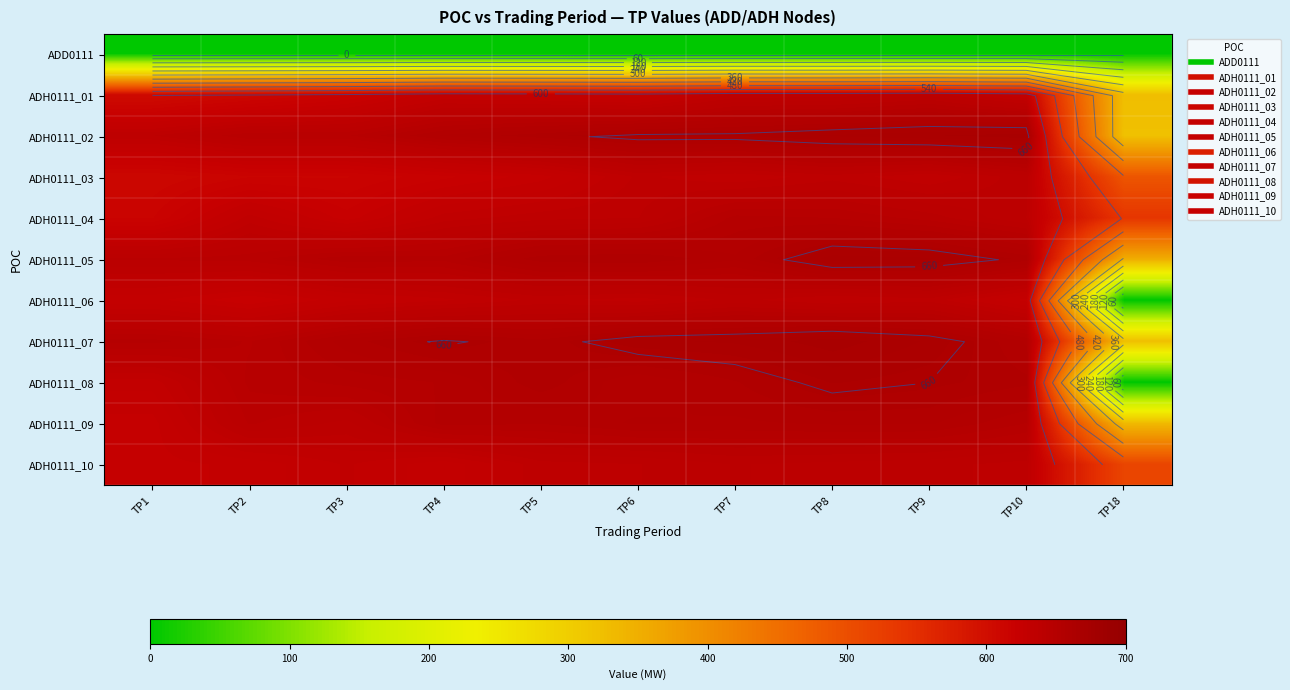

What is the difference between the maximum and minimum values in the ADH0111_04 series?

111